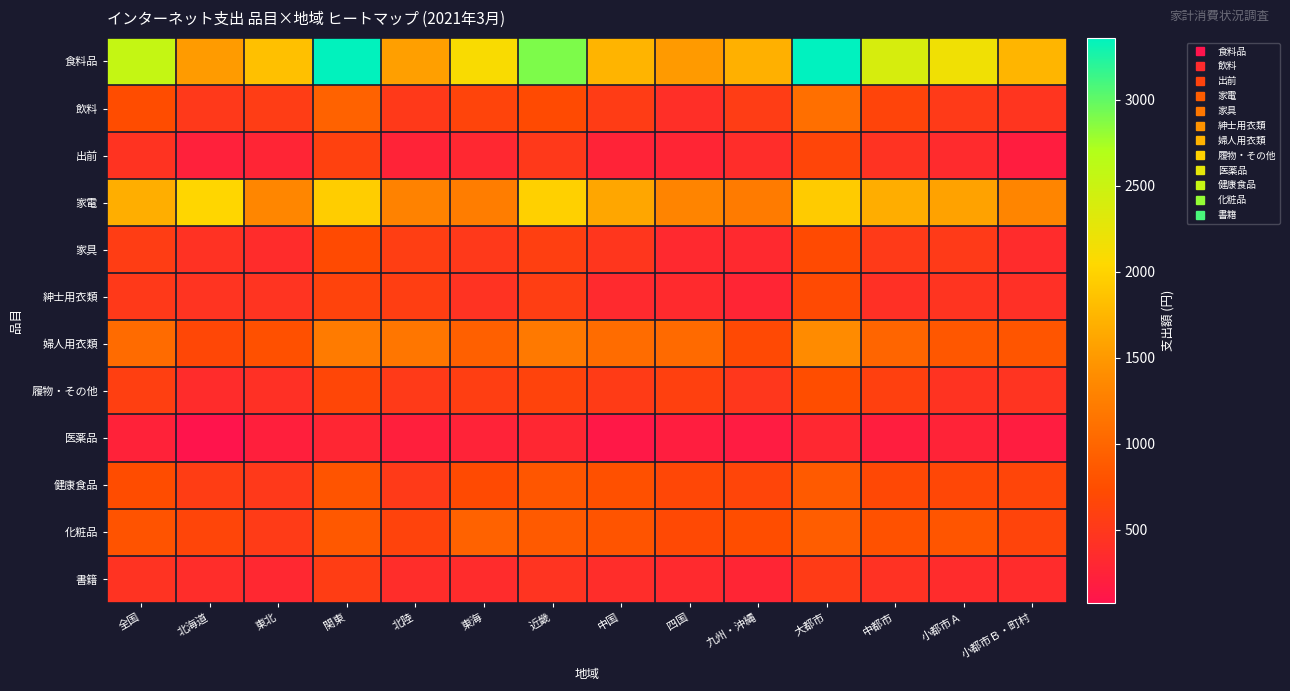

Reading left to right, list all the values displayed in this chart.

食料品: 全国=2545	北海道=1522	東北=1833	関東=3349	北陸=1555	東海=2094	近畿=2895	中国=1732	四国=1513	九州・沖縄=1699	大都市=3359	中都市=2394	小都市Ａ=2167	小都市Ｂ・町村=1737
飲料: 全国=729	北海道=510	東北=553	関東=953	北陸=515	東海=633	近畿=714	中国=548	四国=394	九州・沖縄=549	大都市=1092	中都市=640	小都市Ａ=528	小都市Ｂ・町村=460
出前: 全国=445	北海道=224	東北=276	関東=603	北陸=258	東海=306	近畿=506	中国=256	四国=281	九州・沖縄=371	大都市=650	中都市=434	小都市Ａ=347	小都市Ｂ・町村=188
家電: 全国=1683	北海道=2025	東北=1329	関東=1947	北陸=1293	東海=1237	近畿=1969	中国=1618	四国=1309	九州・沖縄=1215	大都市=1934	中都市=1676	小都市Ａ=1579	小都市Ｂ・町村=1325
家具: 全国=559	北海道=429	東北=360	関東=714	北陸=563	東海=509	近畿=585	中国=484	四国=326	九州・沖縄=326	大都市=712	中都市=528	小都市Ａ=525	小都市Ｂ・町村=355
紳士用衣類: 全国=511	北海道=450	東北=449	関東=632	北陸=571	東海=435	近畿=567	中国=331	四国=343	九州・沖縄=283	大都市=704	中都市=410	小都市Ａ=458	小都市Ｂ・町村=402
婦人用衣類: 全国=1054	北海道=675	東北=773	関東=1213	北陸=1167	東海=943	近畿=1198	中国=1064	四国=1048	九州・沖縄=694	大都市=1382	中都市=990	小都市Ａ=844	小都市Ｂ・町村=820
履物・その他: 全国=585	北海道=359	東北=412	関東=670	北陸=522	東海=573	近畿=625	中国=538	四国=595	九州・沖縄=491	大都市=742	中都市=600	小都市Ａ=440	小都市Ｂ・町村=448
医薬品: 全国=244	北海道=74	東北=212	関東=290	北陸=215	東海=251	近畿=302	中国=119	四国=190	九州・沖縄=168	大都市=311	中都市=199	小都市Ａ=256	小都市Ｂ・町村=179
健康食品: 全国=740	北海道=560	東北=505	関東=816	北陸=521	東海=714	近畿=836	中国=769	四国=683	九州・沖縄=657	大都市=879	中都市=688	小都市Ａ=680	小都市Ｂ・町村=648
化粧品: 全国=811	北海道=655	東北=532	関東=851	北陸=626	東海=957	近畿=877	中国=813	四国=690	九州・沖縄=744	大都市=908	中都市=784	小都市Ａ=828	小都市Ｂ・町村=636
書籍: 全国=435	北海道=369	東北=310	関東=556	北陸=371	東海=352	近畿=448	中国=363	四国=331	九州・沖縄=285	大都市=539	中都市=430	小都市Ａ=352	小都市Ｂ・町村=352